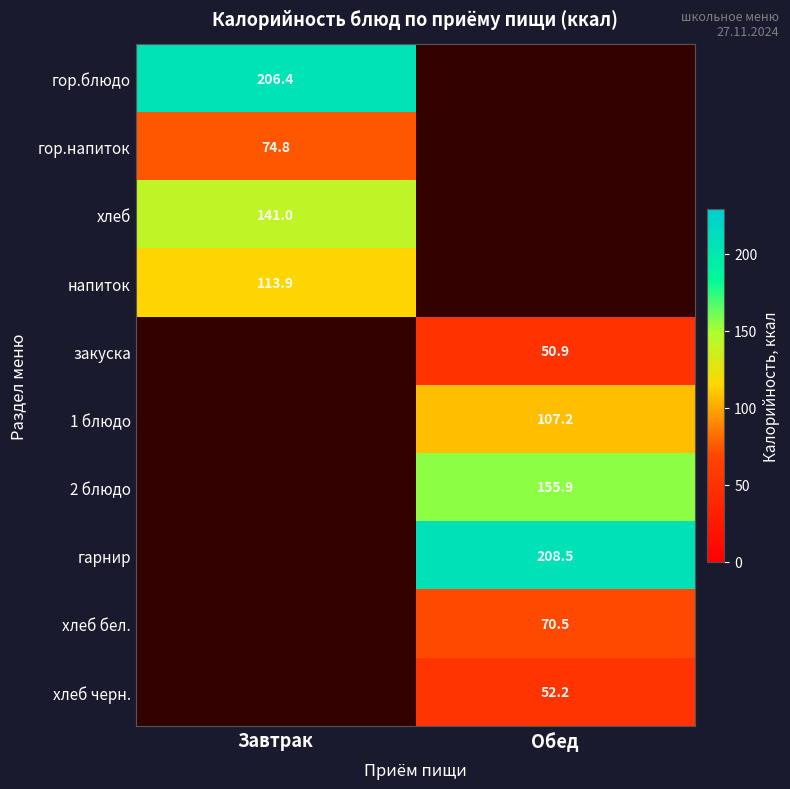

How many data points in хлеб бел. are above 70?

1